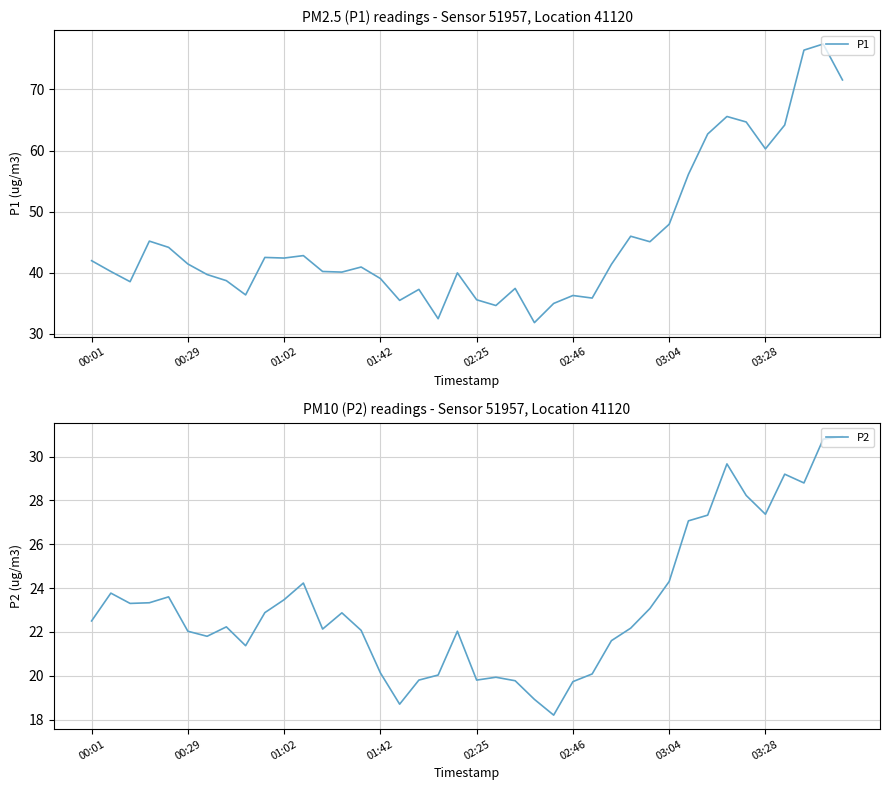

What is the highest value of the P2 series?

30.9